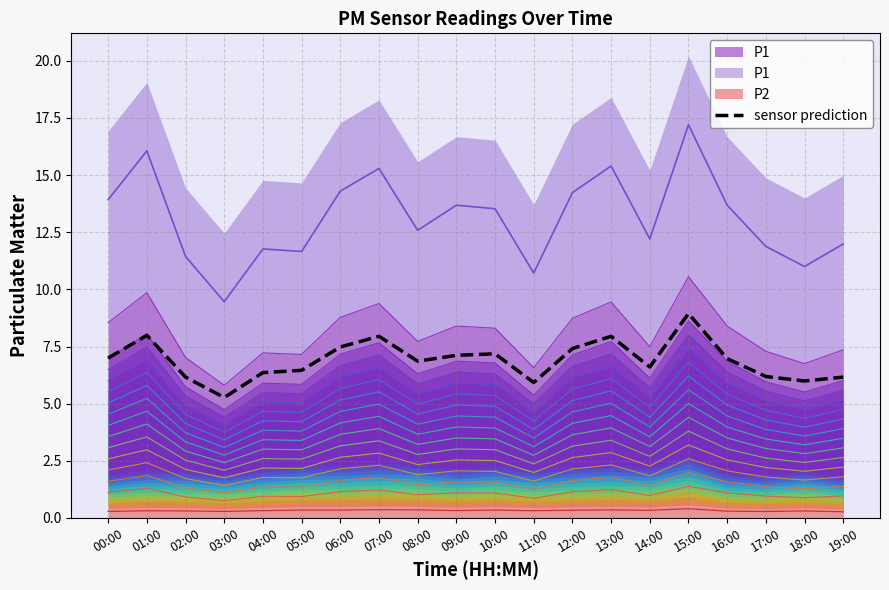

Reading left to right, list all the values displayed in this chart.

00:00=7.0	01:00=8.0	02:00=6.2	03:00=5.3	04:00=6.4	05:00=6.5	06:00=7.5	07:00=7.9	08:00=6.9	09:00=7.1	10:00=7.2	11:00=5.9	12:00=7.4	13:00=7.9	14:00=6.6	15:00=8.9	16:00=7.0	17:00=6.2	18:00=6.0	19:00=6.2